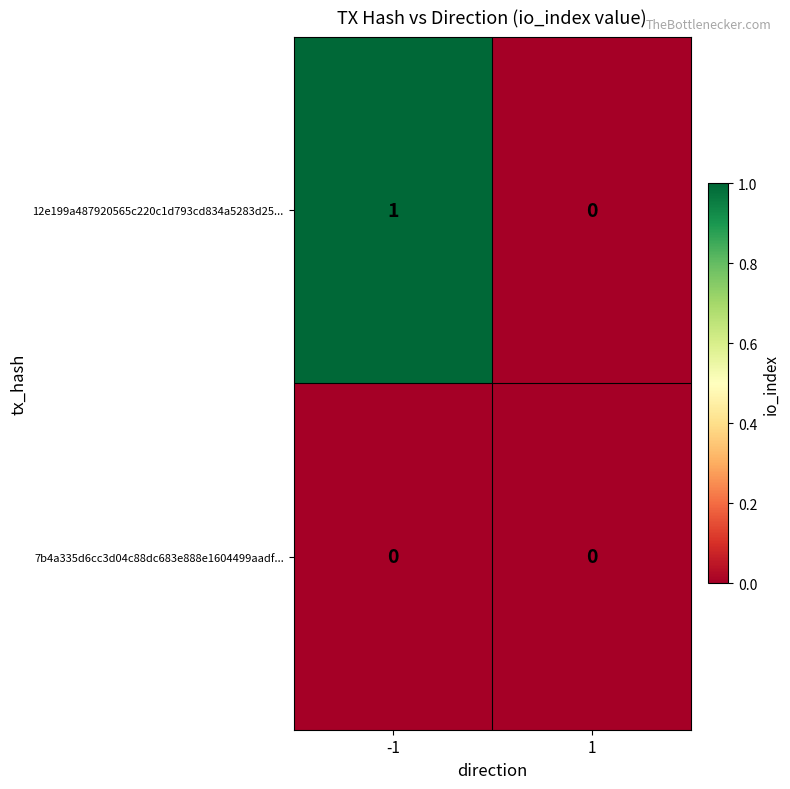

How many values in the 12e199a487920565c220c1d793cd834a5283d25... series are below 1?

1